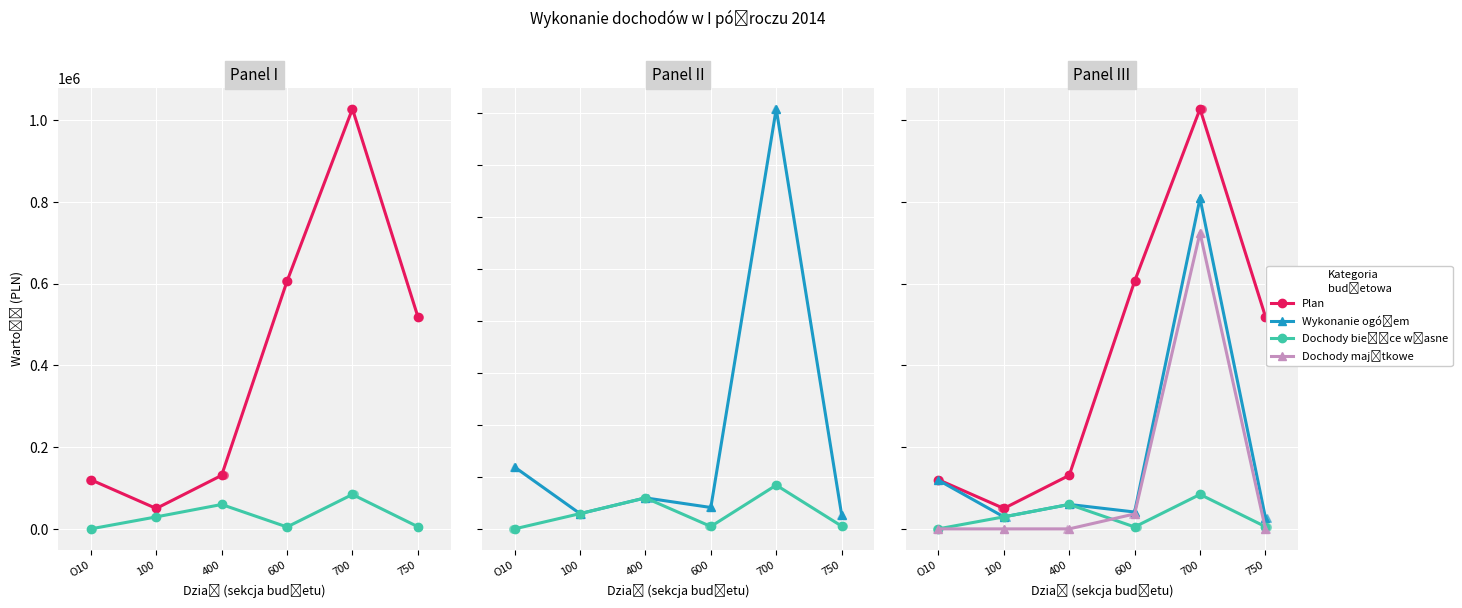

At which category is the sum across all series the highest?

700